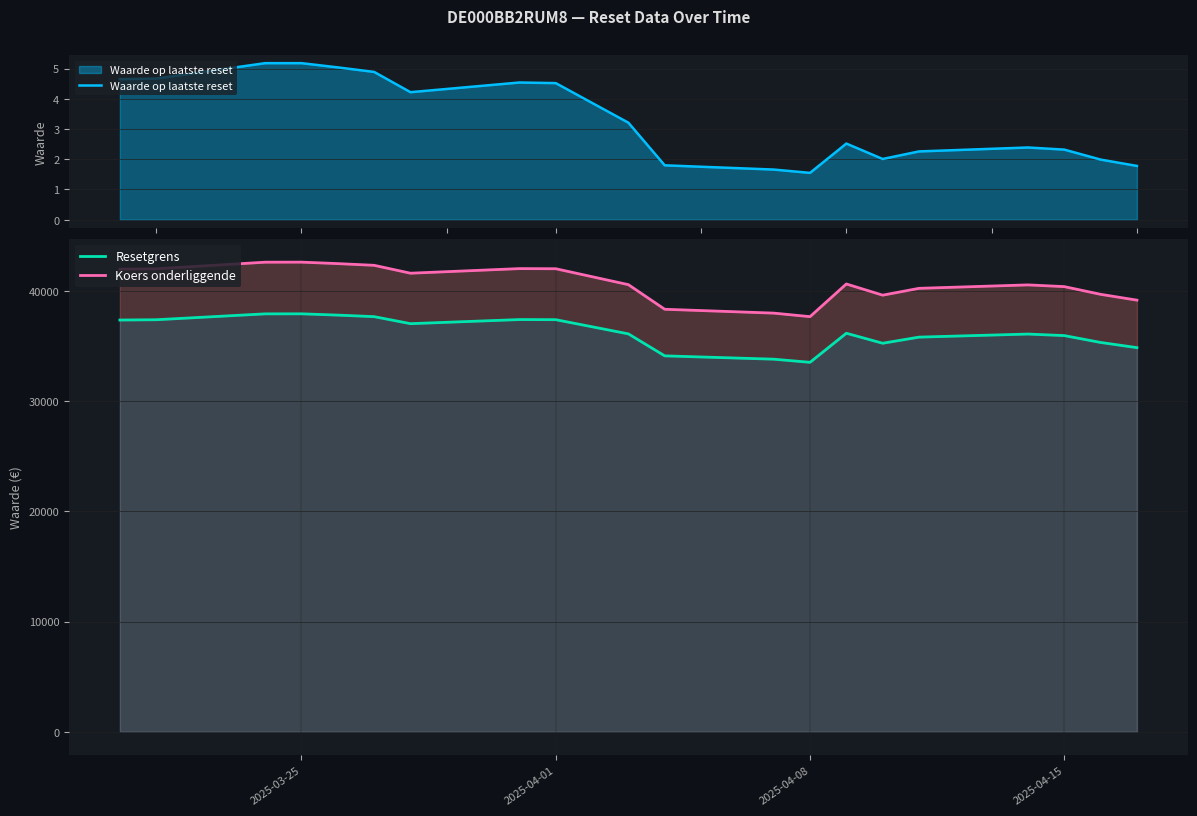

What is the value of the Resetgrens point at the 11th from the left?

34090.7